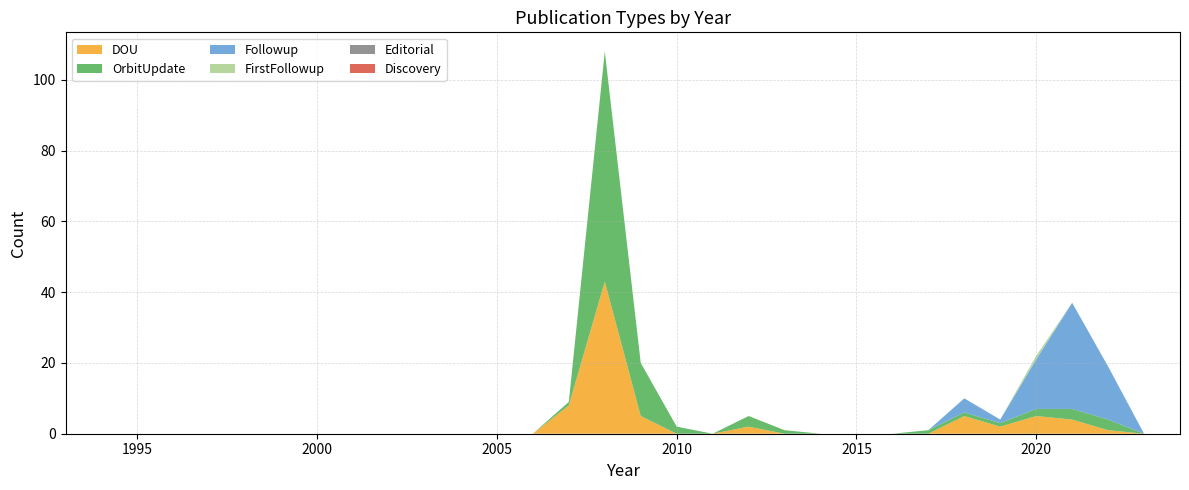

Reading left to right, extract all data points from this chart.

DOU: 1993=0	1994=0	1995=0	1996=0	1997=0	1998=0	1999=0	2000=0	2001=0	2002=0	2003=0	2004=0	2005=0	2006=0	2007=8	2008=43	2009=5	2010=0	2011=0	2012=2	2013=0	2014=0	2015=0	2016=0	2017=0	2018=5	2019=2	2020=5	2021=4	2022=1	2023=0	2024=0
OrbitUpdate: 1993=0	1994=0	1995=0	1996=0	1997=0	1998=0	1999=0	2000=0	2001=0	2002=0	2003=0	2004=0	2005=0	2006=0	2007=1	2008=65	2009=15	2010=2	2011=0	2012=3	2013=1	2014=0	2015=0	2016=0	2017=1	2018=1	2019=1	2020=2	2021=3	2022=3	2023=0	2024=0
Followup: 1993=0	1994=0	1995=0	1996=0	1997=0	1998=0	1999=0	2000=0	2001=0	2002=0	2003=0	2004=0	2005=0	2006=0	2007=0	2008=0	2009=0	2010=0	2011=0	2012=0	2013=0	2014=0	2015=0	2016=0	2017=0	2018=4	2019=1	2020=14	2021=30	2022=15	2023=0	2024=0
FirstFollowup: 1993=0	1994=0	1995=0	1996=0	1997=0	1998=0	1999=0	2000=0	2001=0	2002=0	2003=0	2004=0	2005=0	2006=0	2007=0	2008=0	2009=0	2010=0	2011=0	2012=0	2013=0	2014=0	2015=0	2016=0	2017=0	2018=0	2019=0	2020=1	2021=0	2022=0	2023=0	2024=0
Editorial: 1993=0	1994=0	1995=0	1996=0	1997=0	1998=0	1999=0	2000=0	2001=0	2002=0	2003=0	2004=0	2005=0	2006=0	2007=0	2008=0	2009=0	2010=0	2011=0	2012=0	2013=0	2014=0	2015=0	2016=0	2017=0	2018=0	2019=0	2020=0	2021=0	2022=0	2023=0	2024=0
Discovery: 1993=0	1994=0	1995=0	1996=0	1997=0	1998=0	1999=0	2000=0	2001=0	2002=0	2003=0	2004=0	2005=0	2006=0	2007=0	2008=0	2009=0	2010=0	2011=0	2012=0	2013=0	2014=0	2015=0	2016=0	2017=0	2018=0	2019=0	2020=0	2021=0	2022=0	2023=0	2024=0